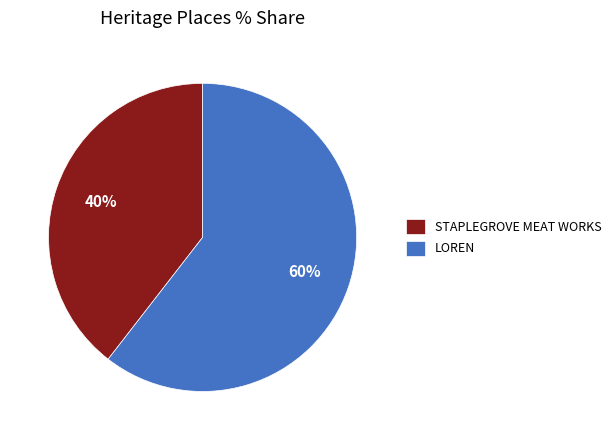

Is it true that LOREN is 50% of the pie?

False